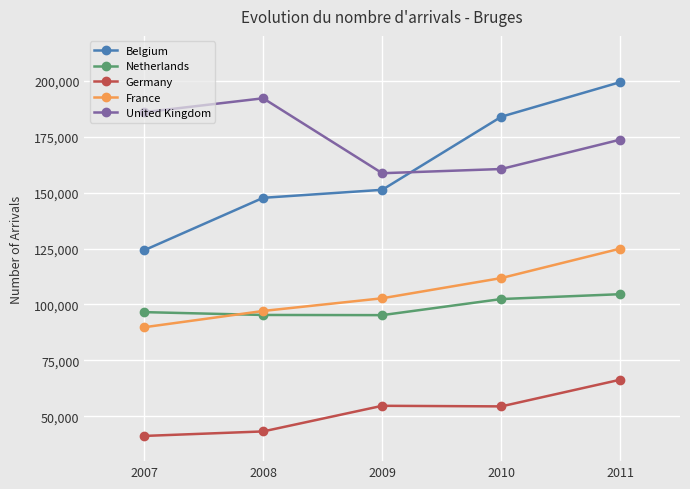

Which label corresponds to the largest value in the chart?

2011